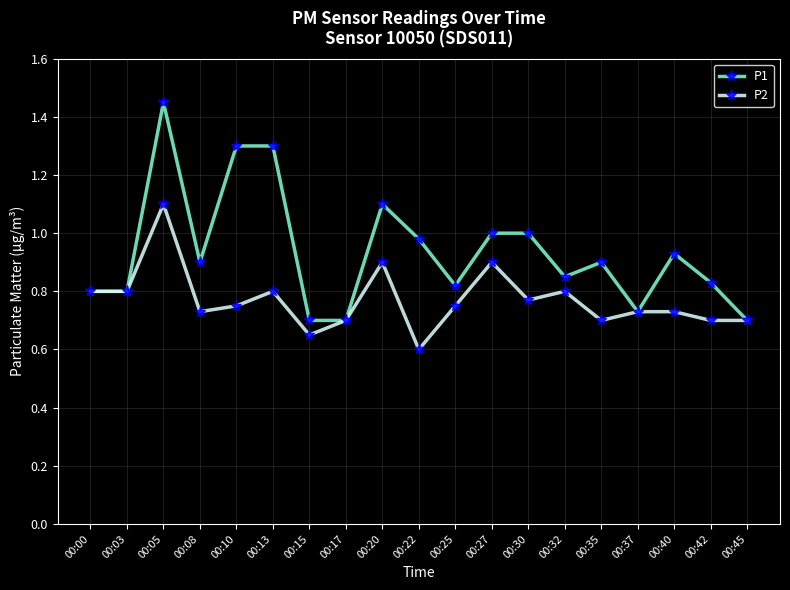

Which category has the lowest value across all series?

00:22